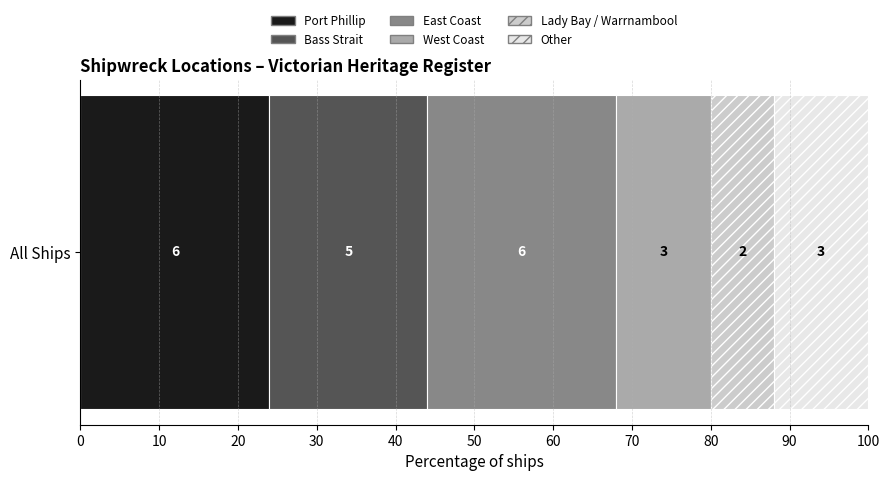

What are all the series names shown in the legend?

Port Phillip, Bass Strait, East Coast, West Coast, Lady Bay / Warrnambool, Other